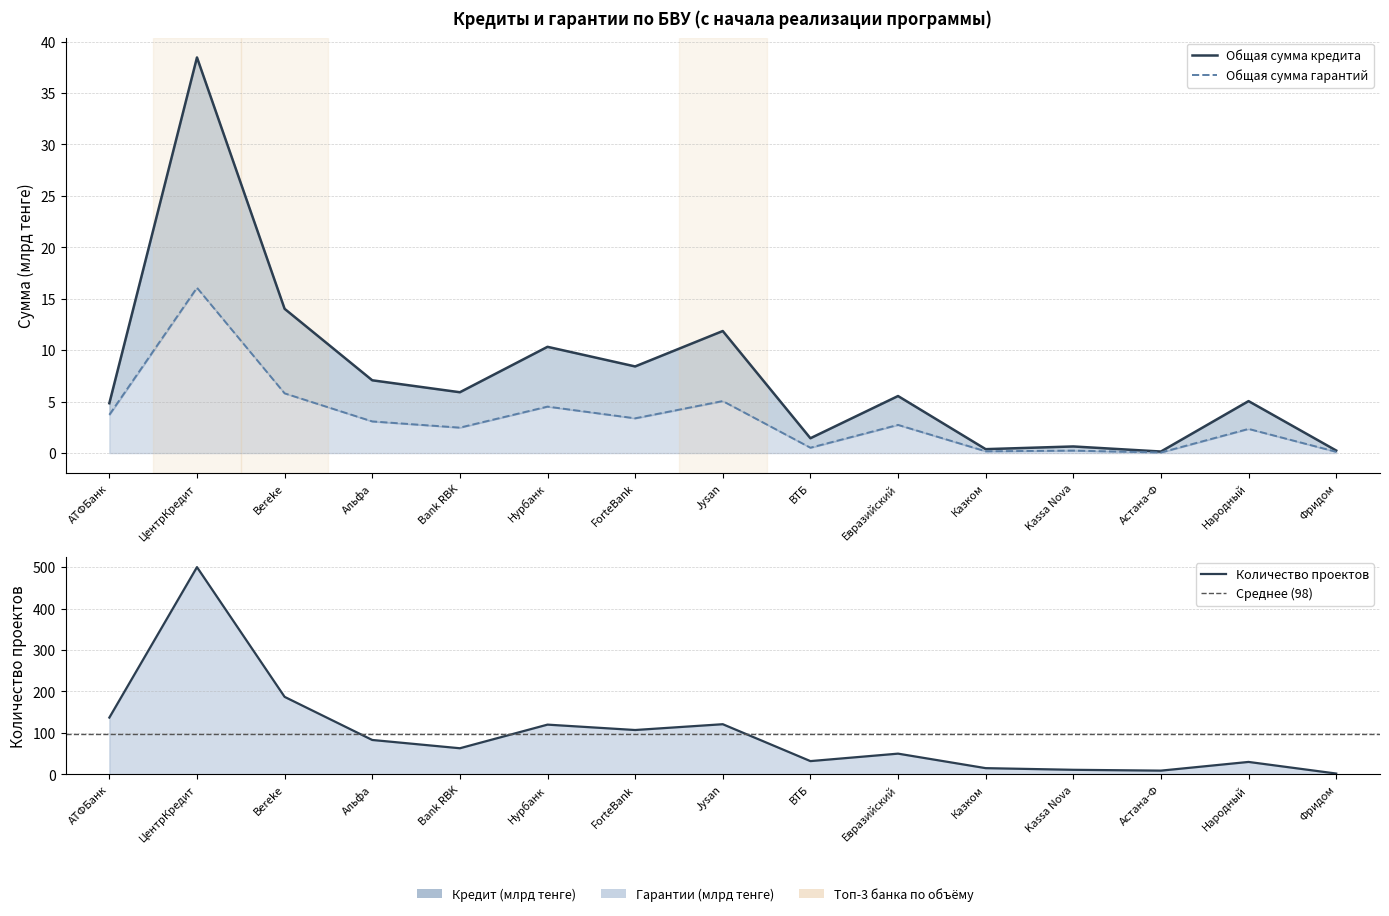

How many interior local valleys does the Количество проектов series have?

4